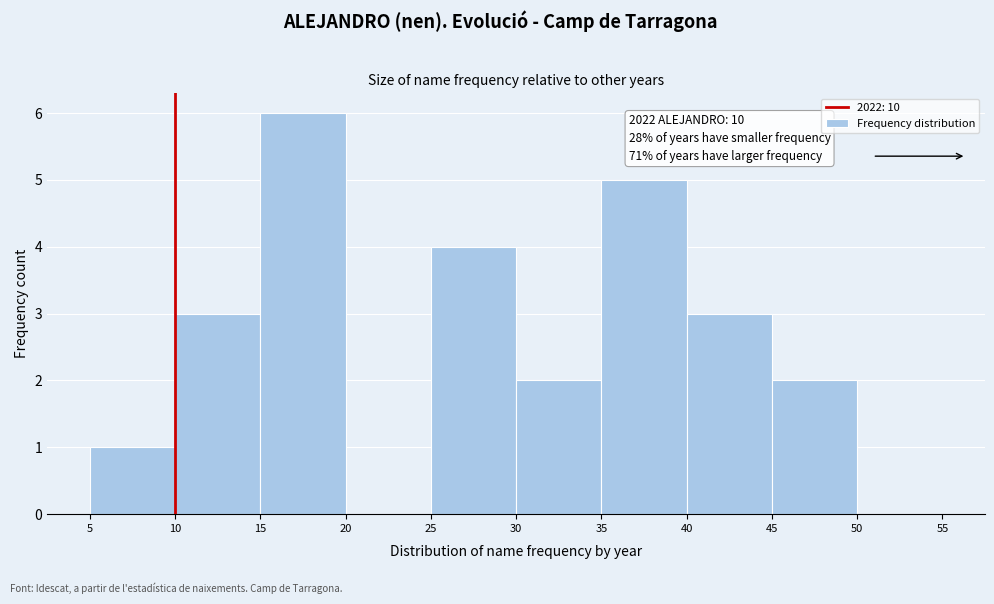

Over which range of the x-axis is the bar tallest?

15 to 20